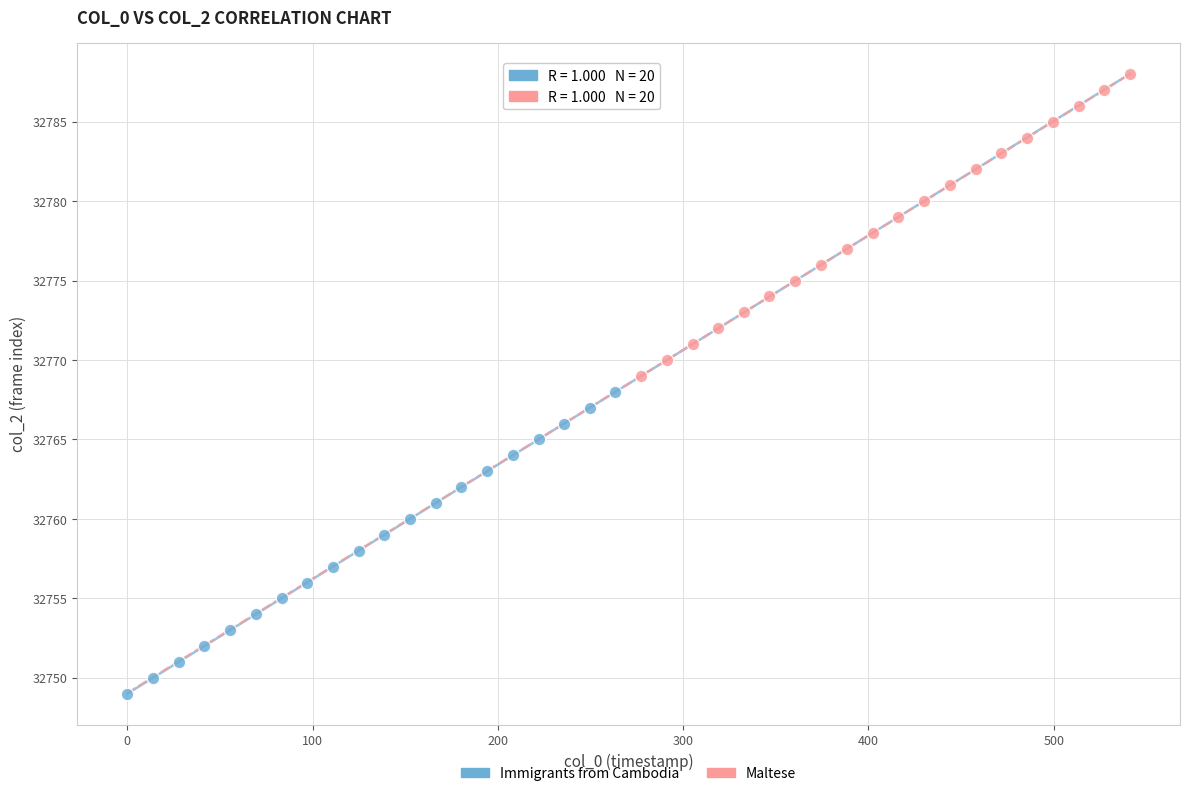

Which series reaches the maximum Y coordinate?

Maltese